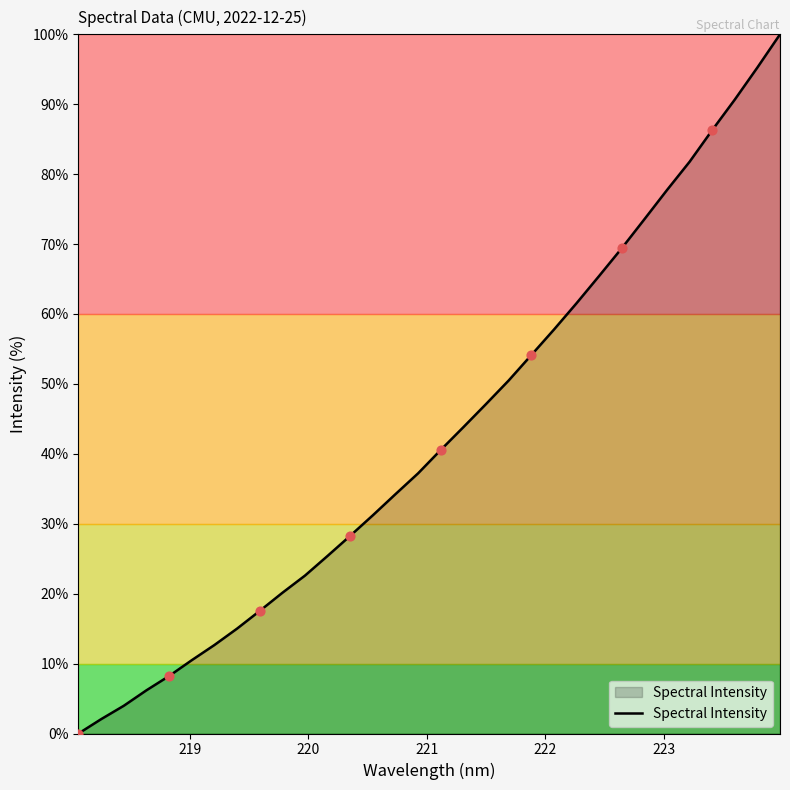

What is the difference between the maximum and minimum values?

100.0